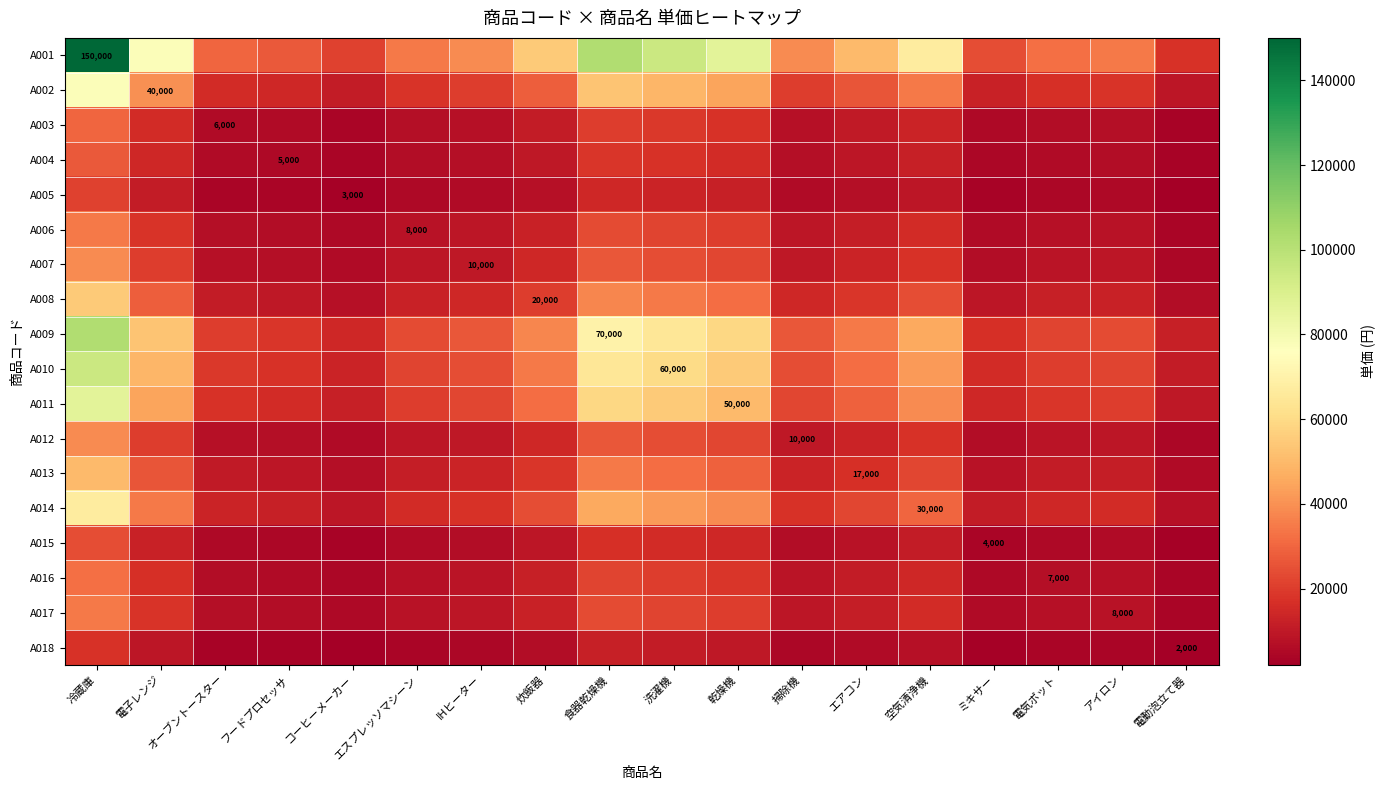

Which category has the highest value across all series?

冷蔵庫